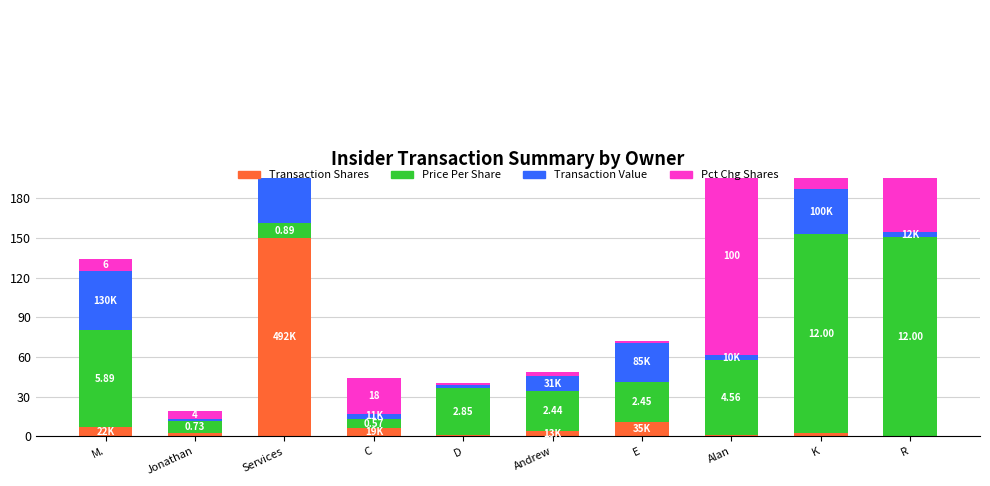

What is the difference between the maximum and second lowest values in the Pct Chg Shares series?

148.5